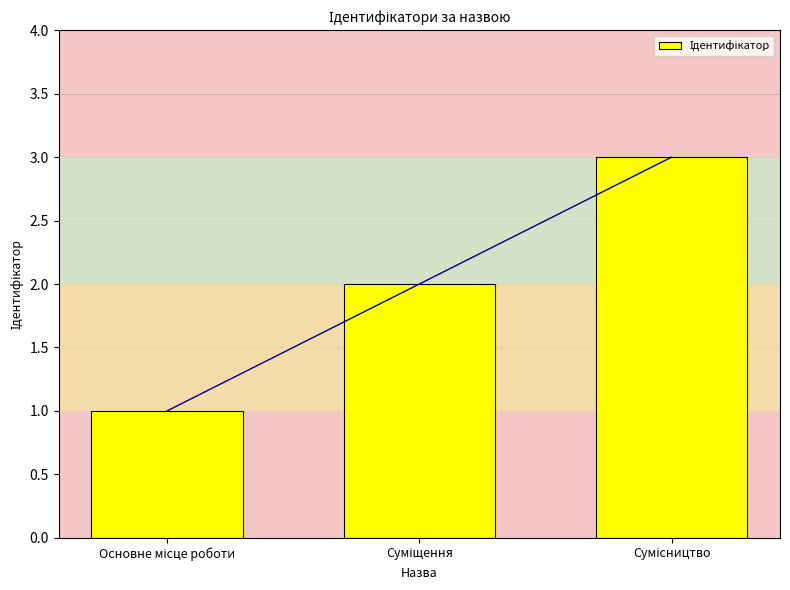

What value does the data have at Суміщення?

2